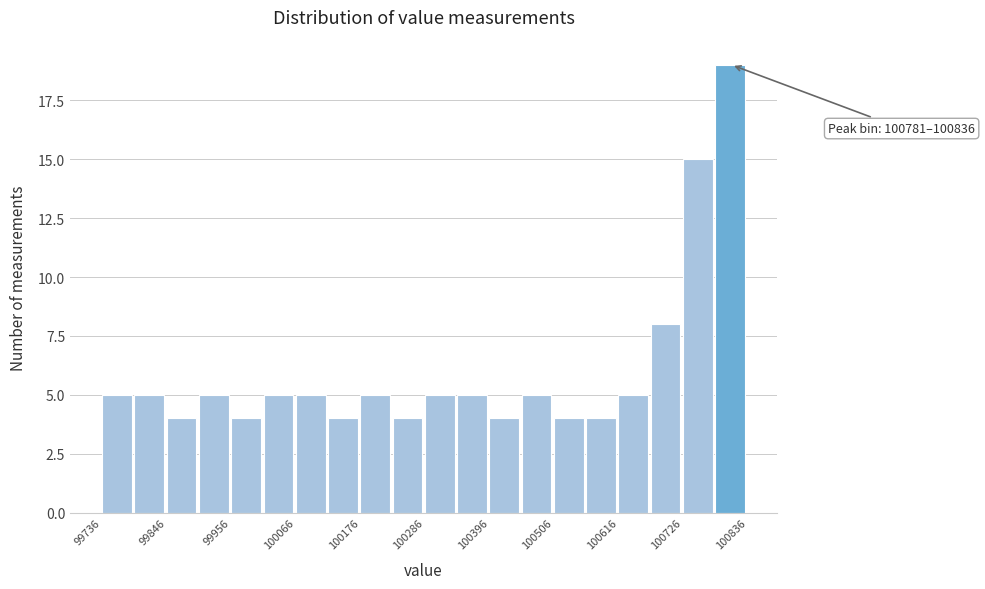

Around what value on the x-axis is the tallest bar? Give the approximate position of its centre, as read against the axis.

100800